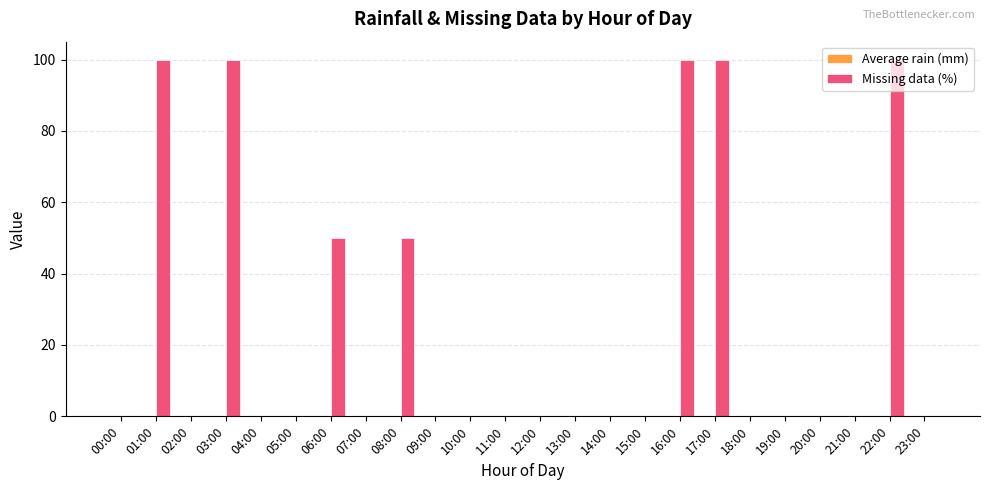

The chart shows a value of 100 at 16:00. True or false?

True